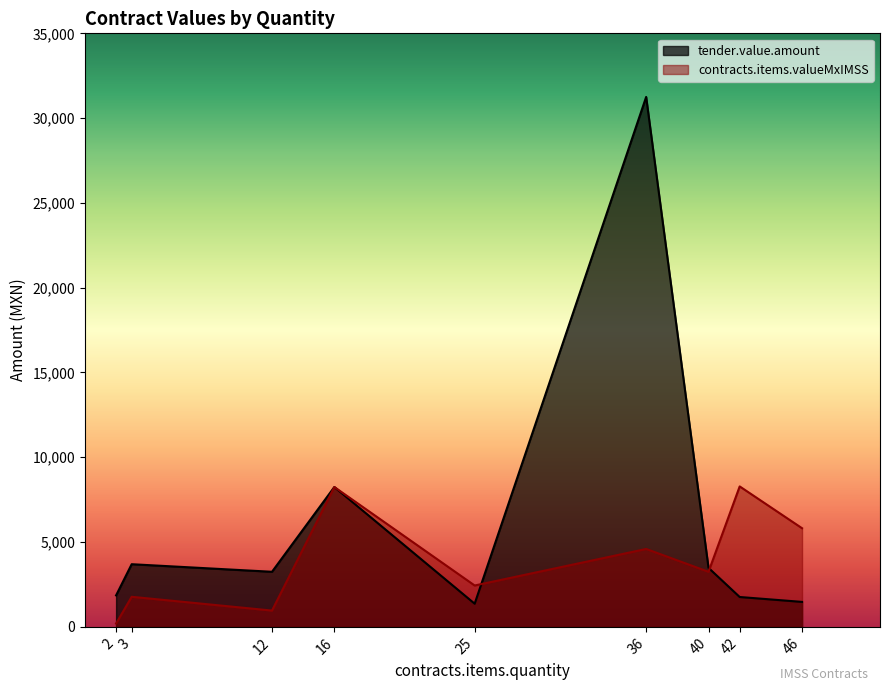

True or false: tender.value.amount and contracts.items.valueMxIMSS cross at least once.

True